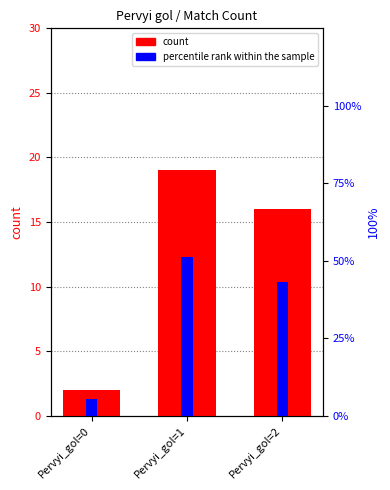

Reading left to right, extract all data points from this chart.

count: 2.0	19.0	16.0
percentile rank within the sample: 5.4	51.4	43.2